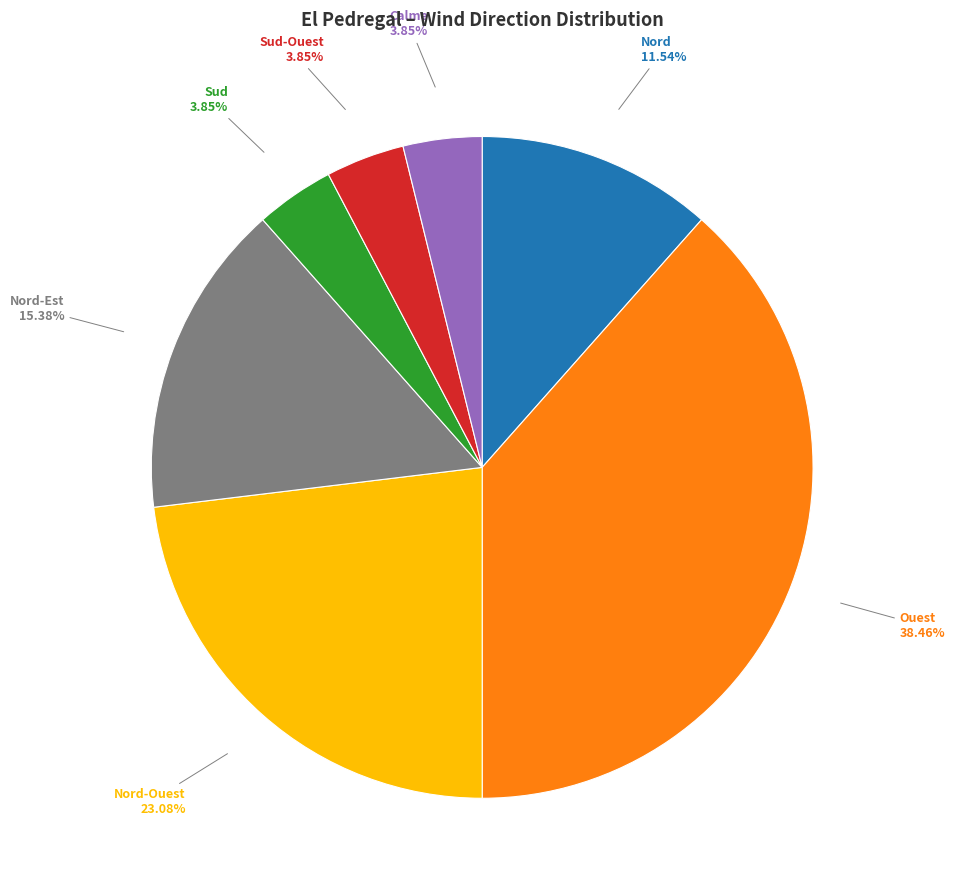

To the nearest percent, what is the difference between the Nord-Est and Nord slice percentages?

4%